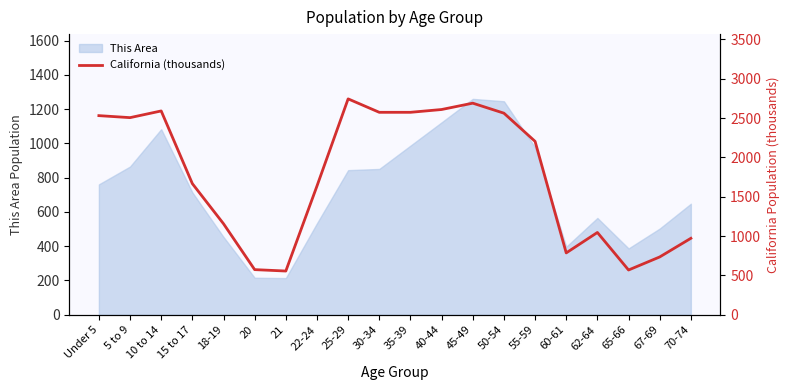

True or false: the data shows 3122.1 at 55-59.

False